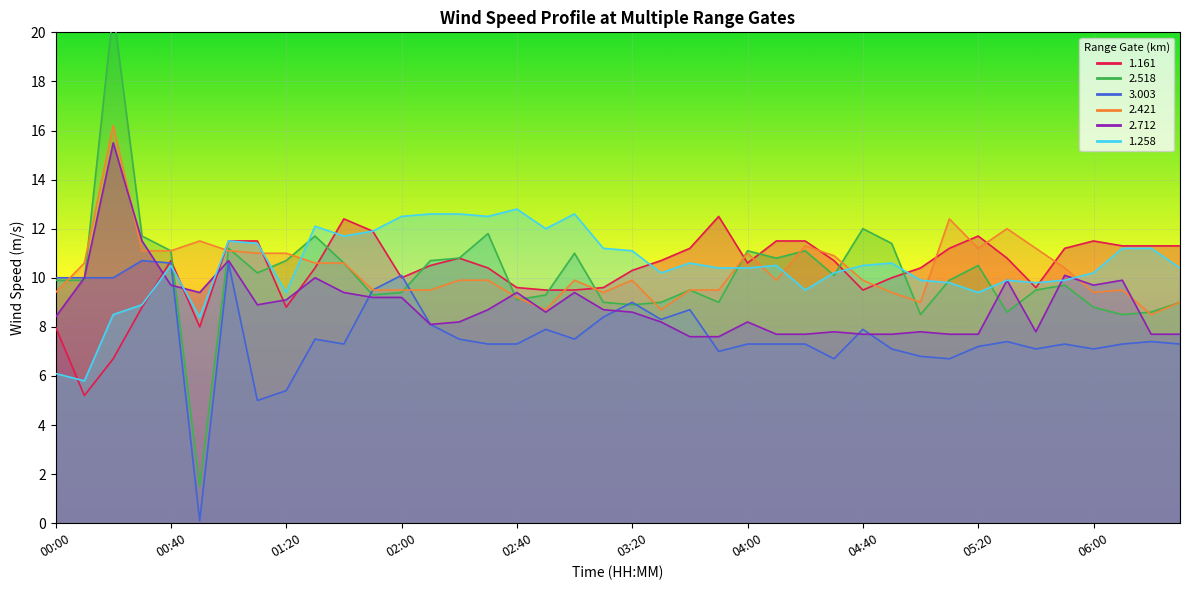

Which category has the lowest value in the 2.518 series?

00:50